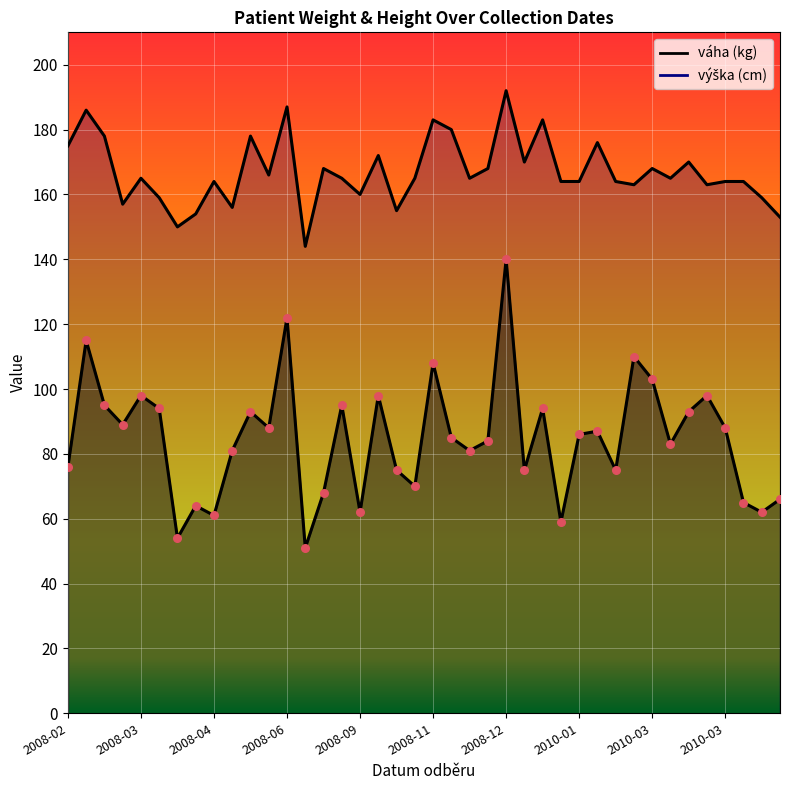

Which series reaches the minimum Y coordinate?

váha